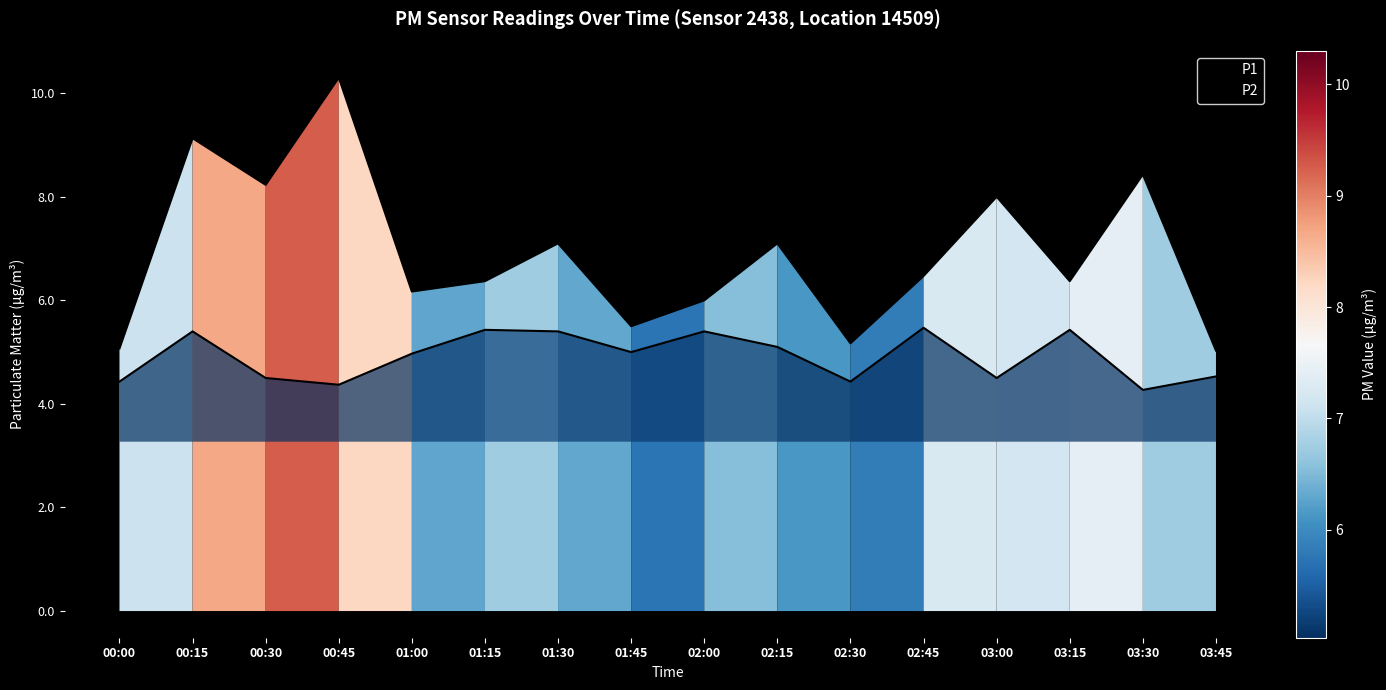

Reading left to right, what are all the values shown in this chart?

P1: 00:00=5.1	00:15=9.1	00:30=8.2	00:45=10.3	01:00=6.2	01:15=6.4	01:30=7.1	01:45=5.5	02:00=6.0	02:15=7.1	02:30=5.2	02:45=6.5	03:00=8.0	03:15=6.4	03:30=8.4	03:45=5.0
P2: 00:00=4.4	00:15=5.4	00:30=4.5	00:45=4.4	01:00=5.0	01:15=5.4	01:30=5.4	01:45=5.0	02:00=5.4	02:15=5.1	02:30=4.4	02:45=5.5	03:00=4.5	03:15=5.4	03:30=4.3	03:45=4.5